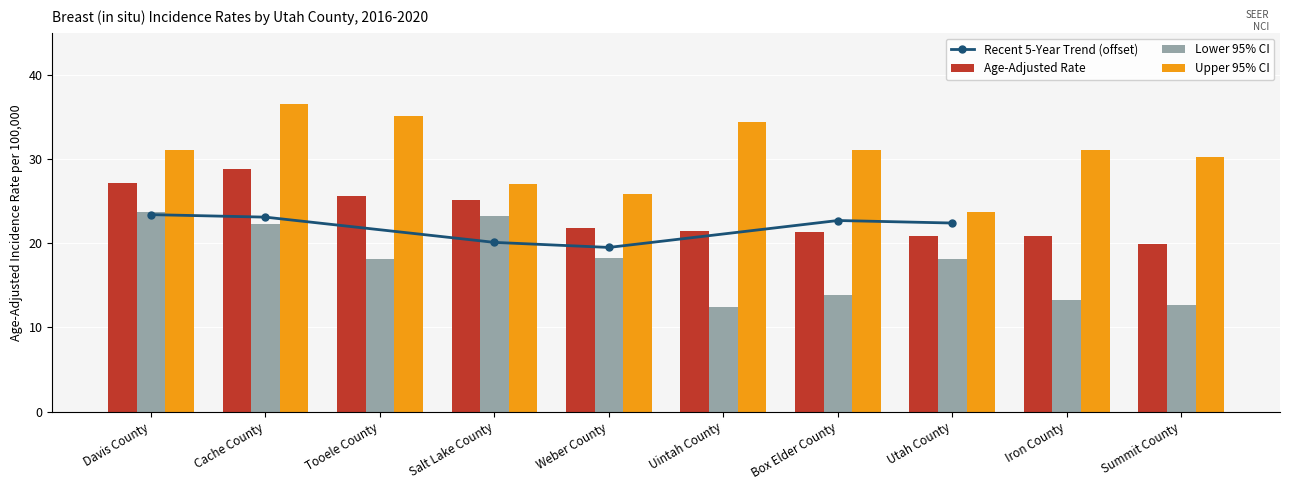

Read the Lower 95% CI value at Cache County.

22.3